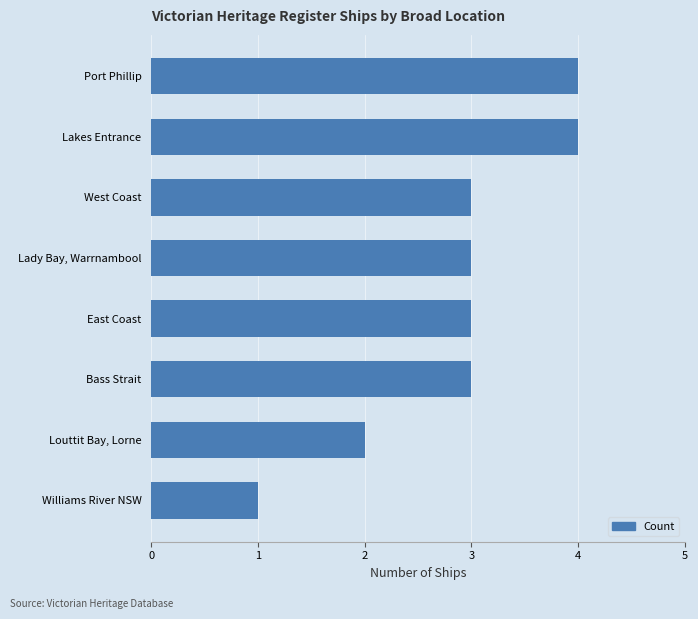

Reading top to bottom, transcribe all the data shown in this chart.

Port Phillip=4	Lakes Entrance=4	West Coast=3	Lady Bay, Warrnambool=3	East Coast=3	Bass Strait=3	Louttit Bay, Lorne=2	Williams River NSW=1